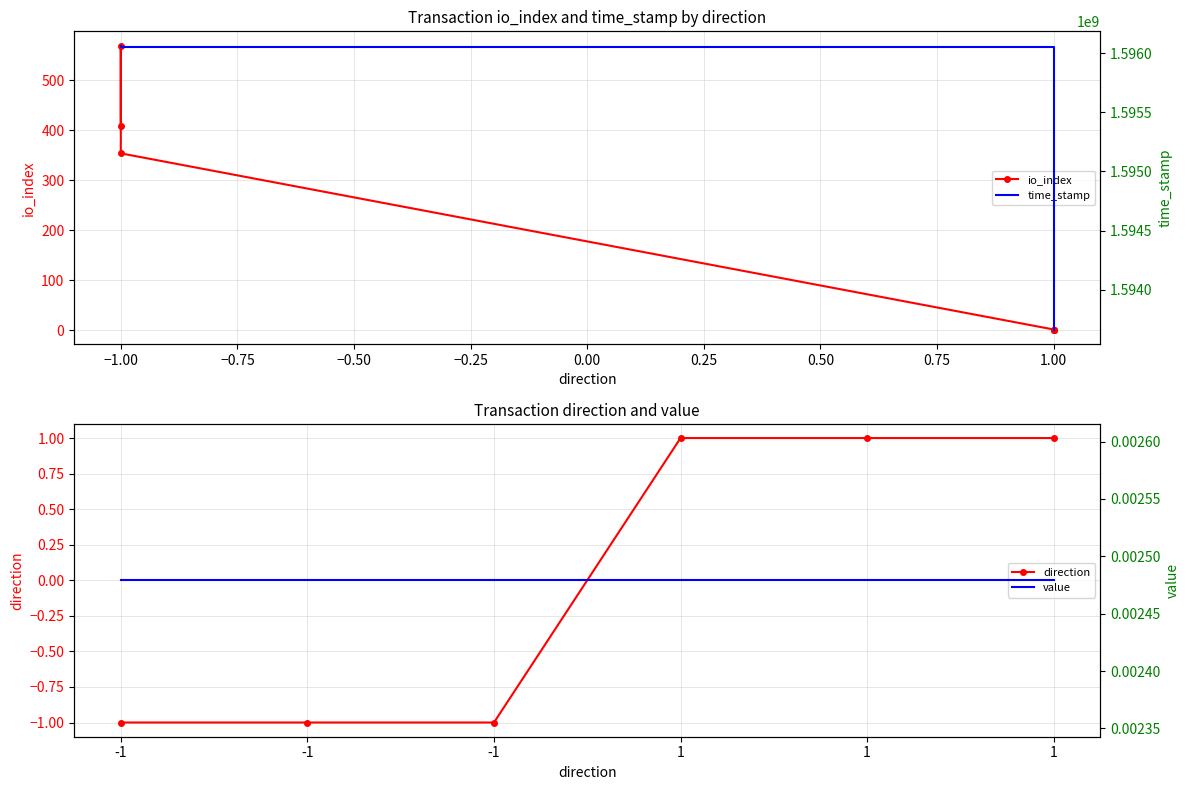

What is the greatest value displayed?

1596065136.0